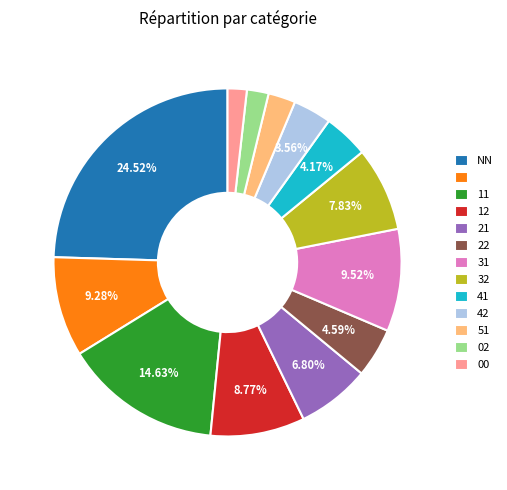

Is there any slice that represents more than half of the pie?

No